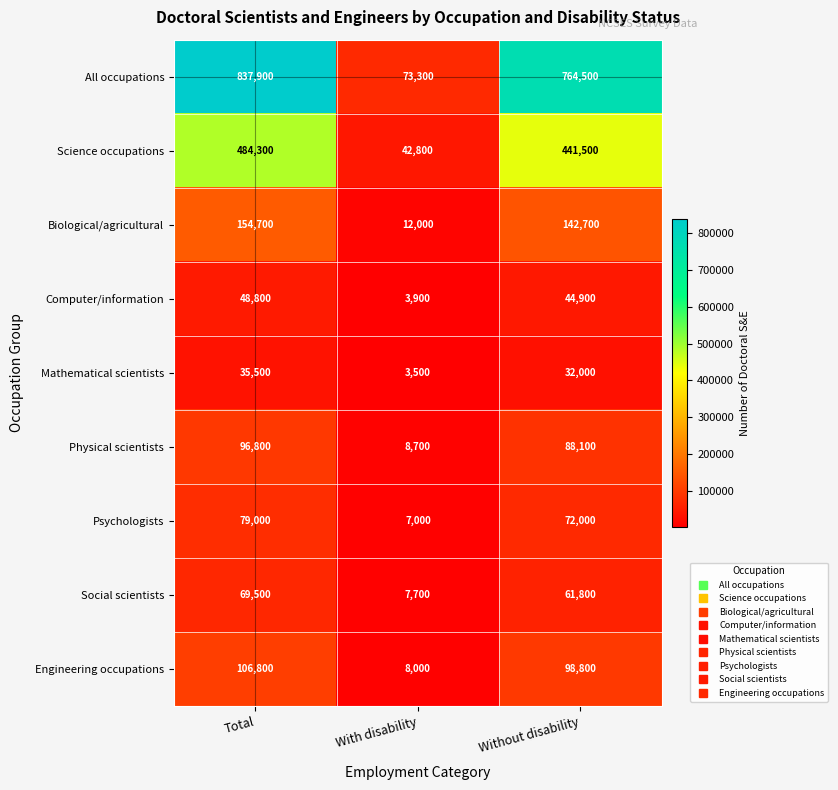

What is the difference between the maximum and minimum values in the Mathematical scientists series?

32000